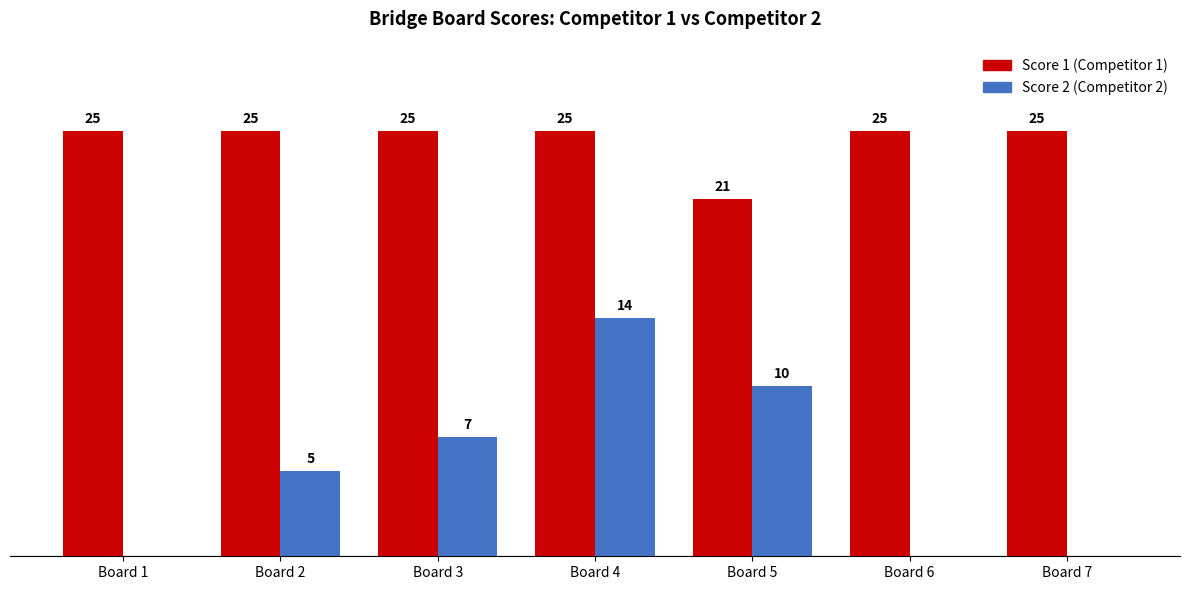

At which category is the sum across all series the highest?

Board 4